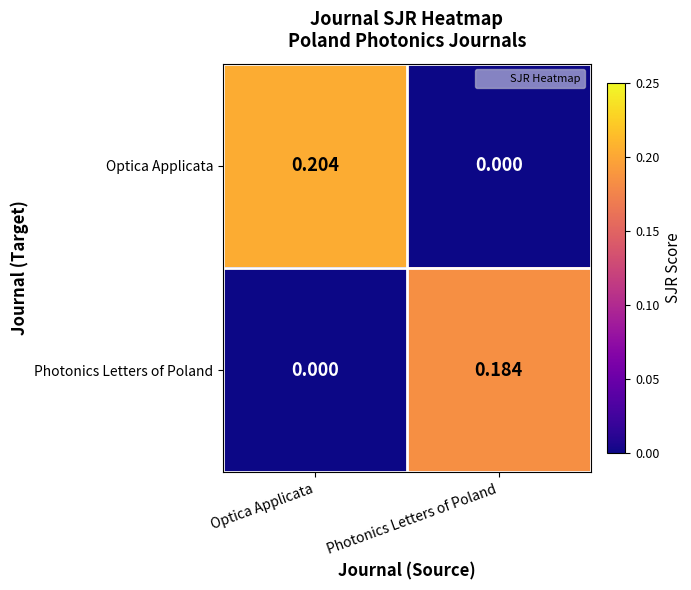

At how many categories does at least one series exceed 0?

2